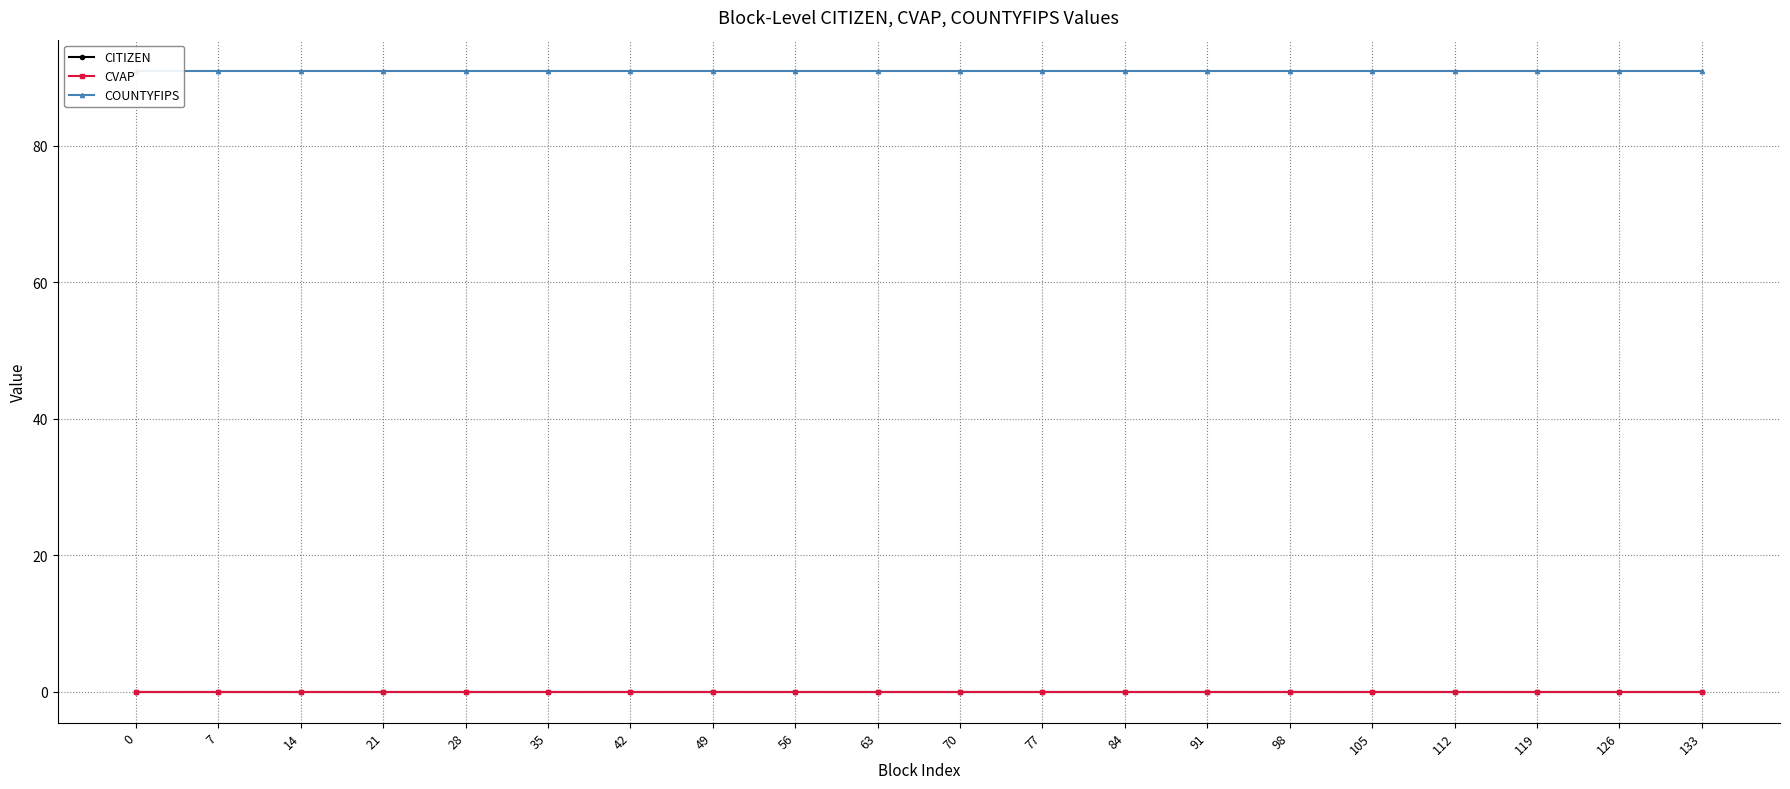

What is the highest value of the COUNTYFIPS series?

91